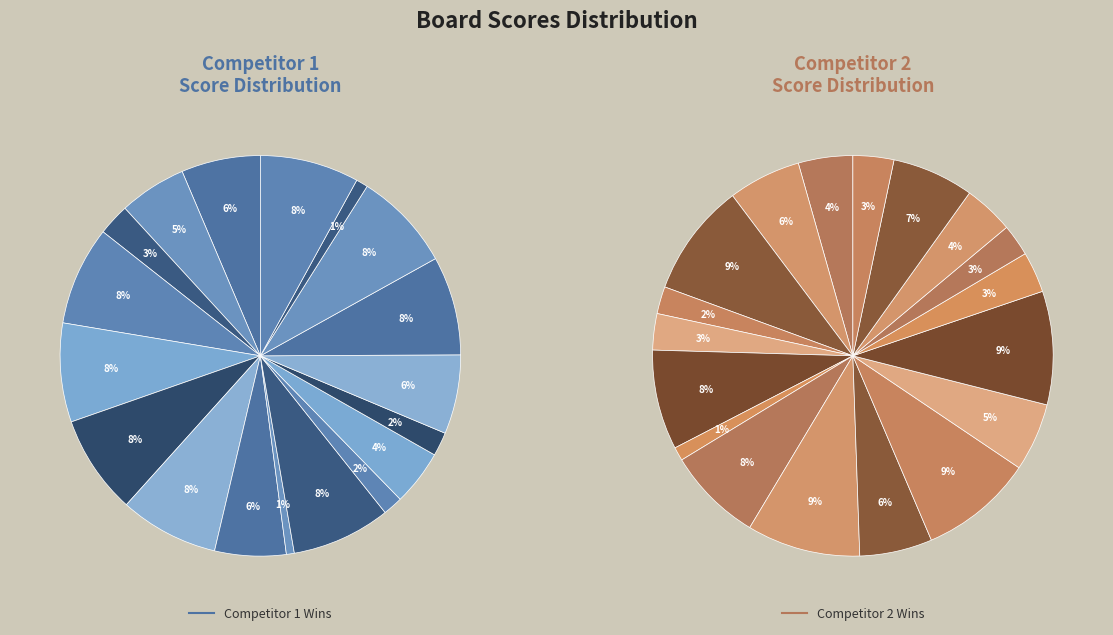

What percentage is the Board 13 slice, to the nearest percent?

2%